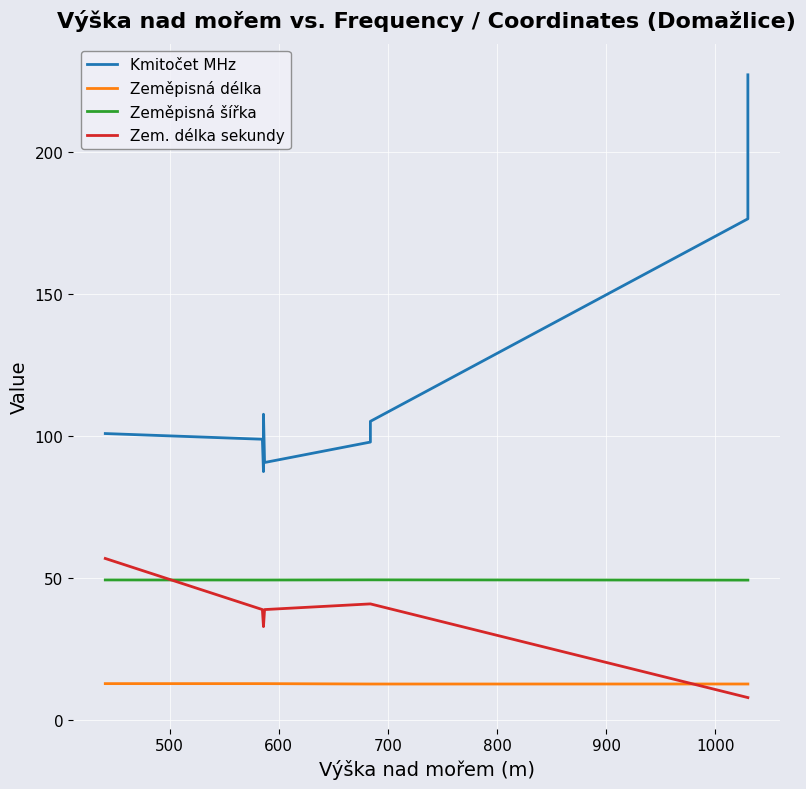

Count the number of categories in the chart.

11